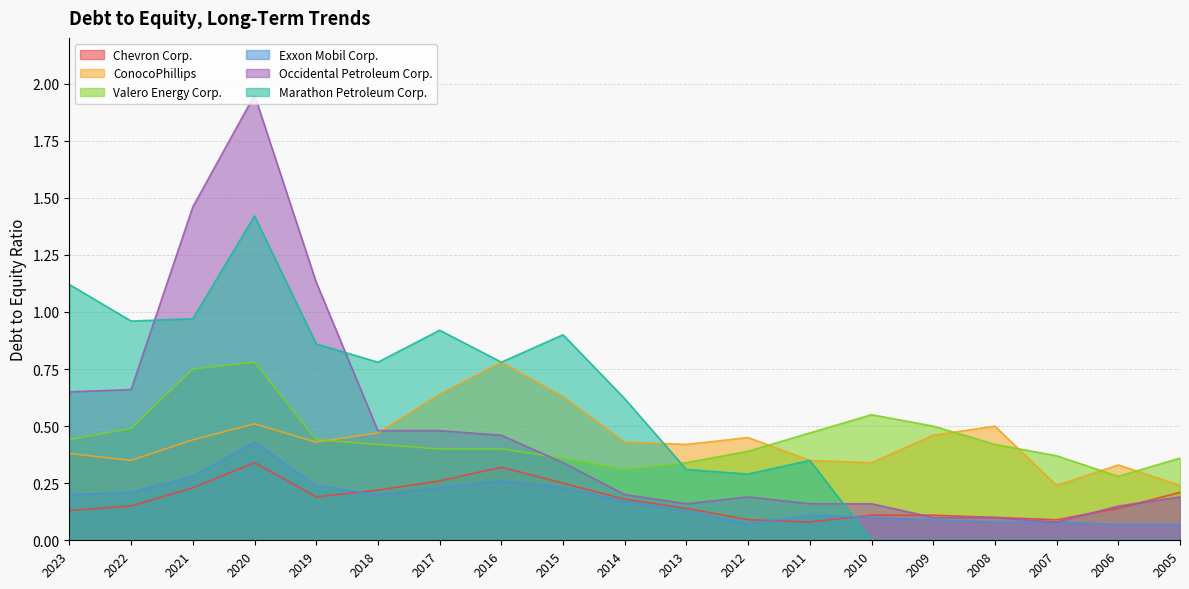

True or false: Valero Energy Corp. and Exxon Mobil Corp. cross at least once.

False